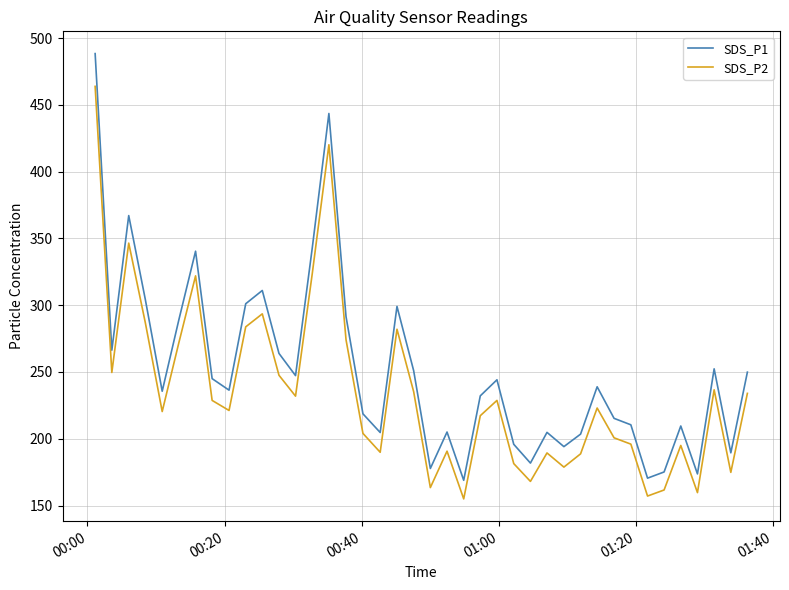

In SDS_P2, how many points are lower than both neighbors (excluding endpoints)?

12